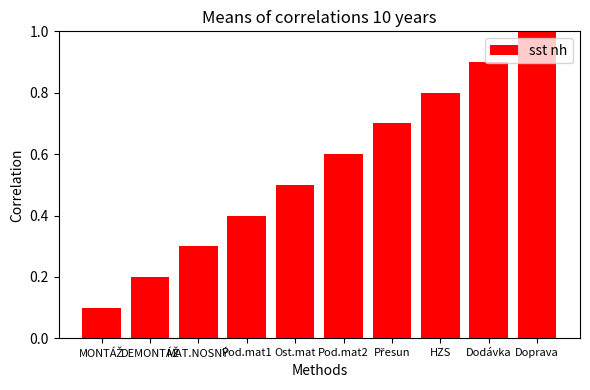

What is the label of the 1st bar from the right?

Doprava